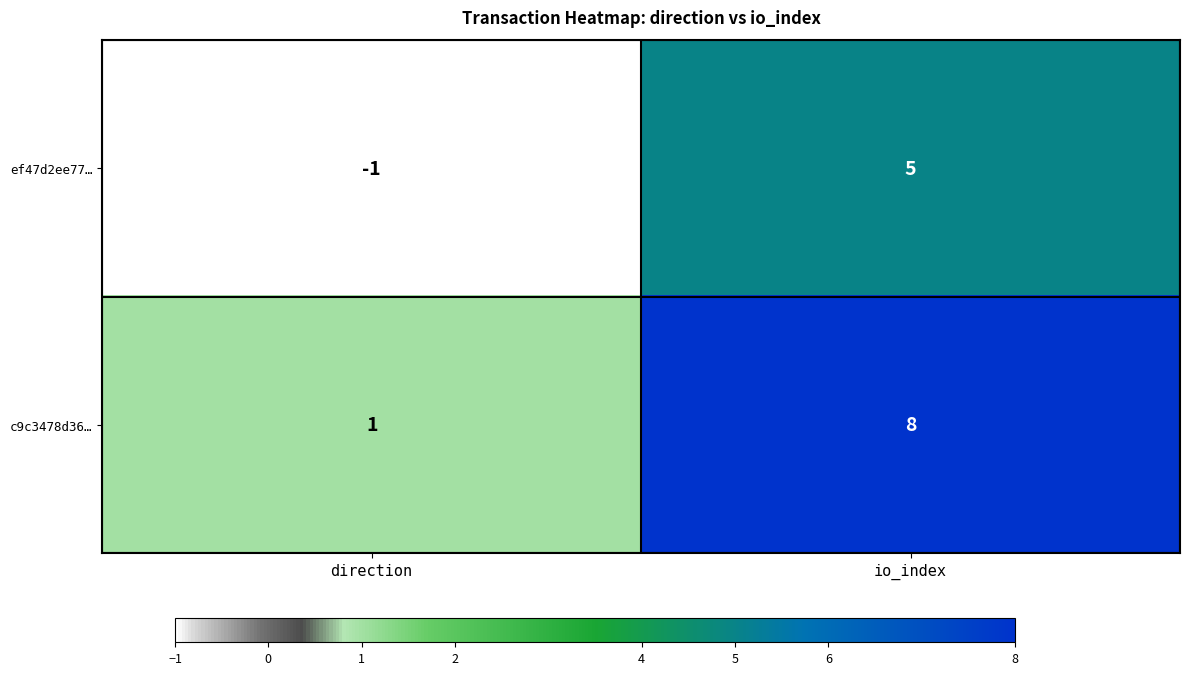

Reading left to right, transcribe all the data shown in this chart.

ef47d2ee77…: -1	5
c9c3478d36…: 1	8